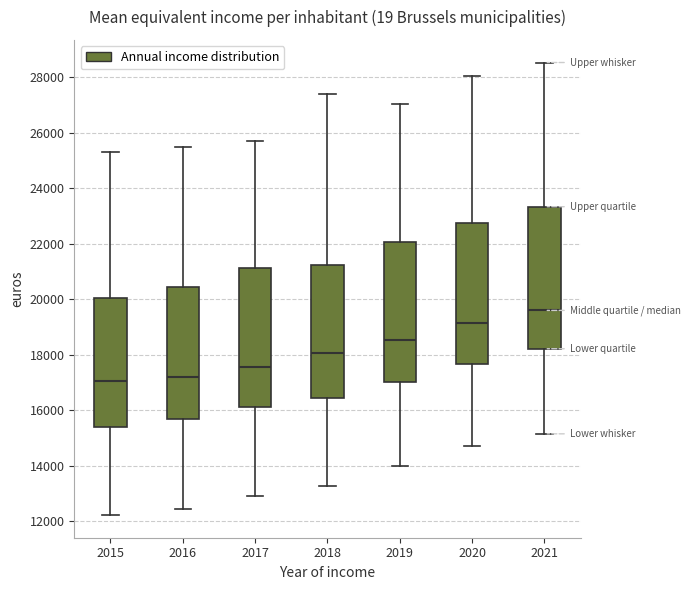

Which box has the highest median line?

2021